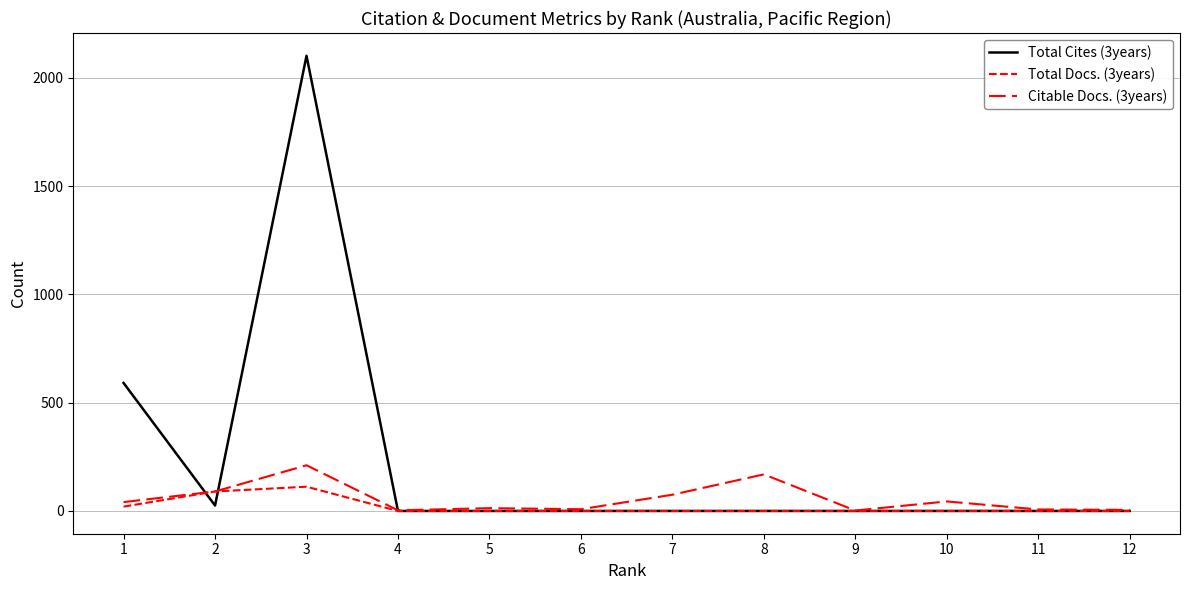

Is it true that Total Cites (3years) equals 0 at 6?

True